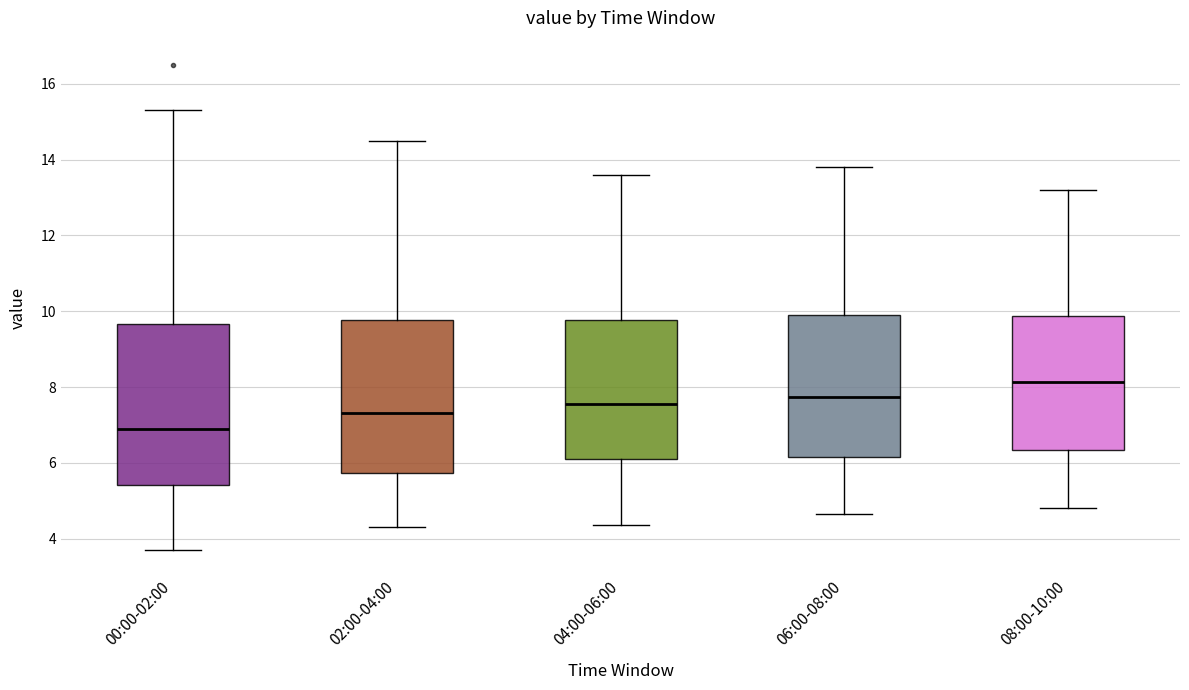

Where does the upper whisker of the box for 06:00-08:00 end on the y-axis? The values are not printed on the chart, so give them approximately, as read against the axis.

13.8